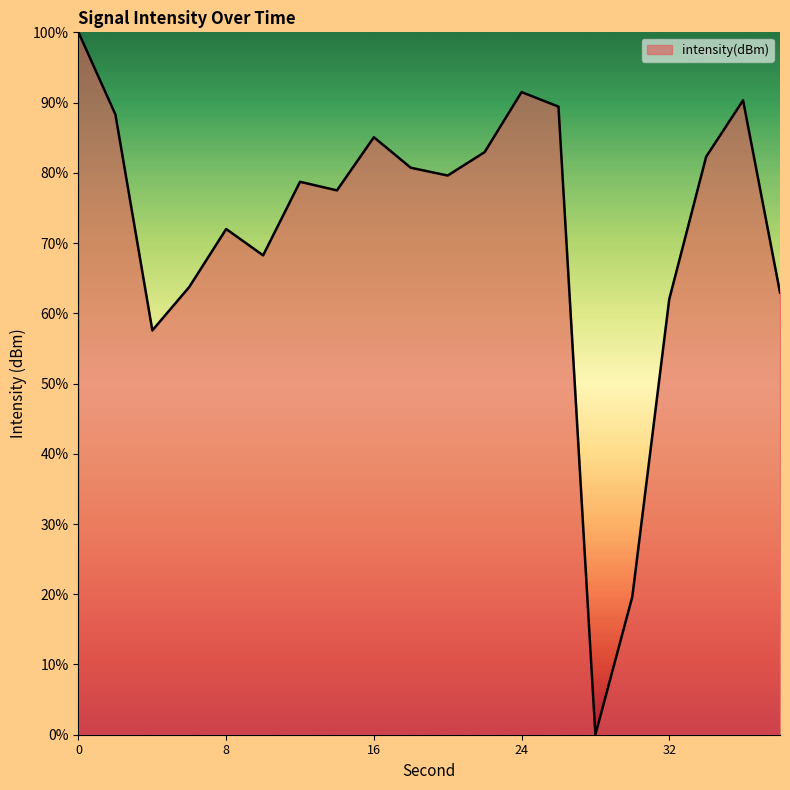

What is the maximum value shown in the chart?

100.0